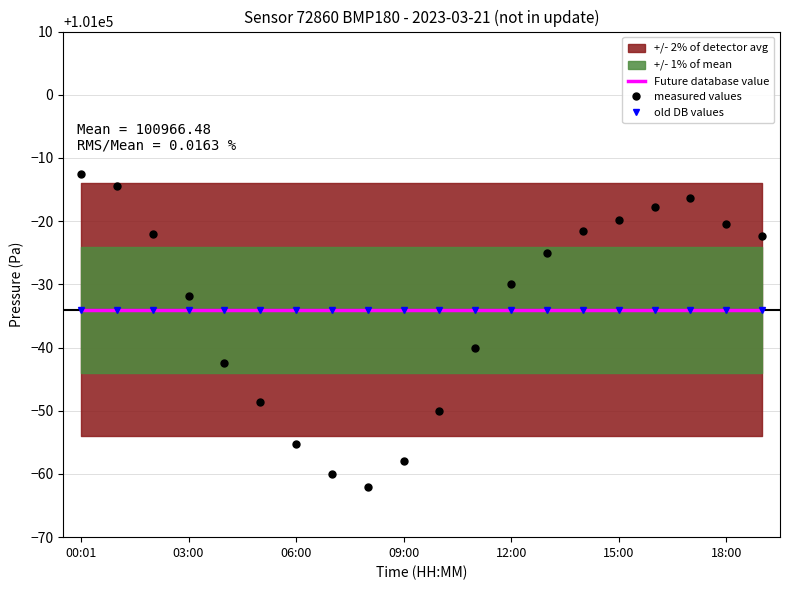

Which category has the lowest value in the Future database value series?

00:01